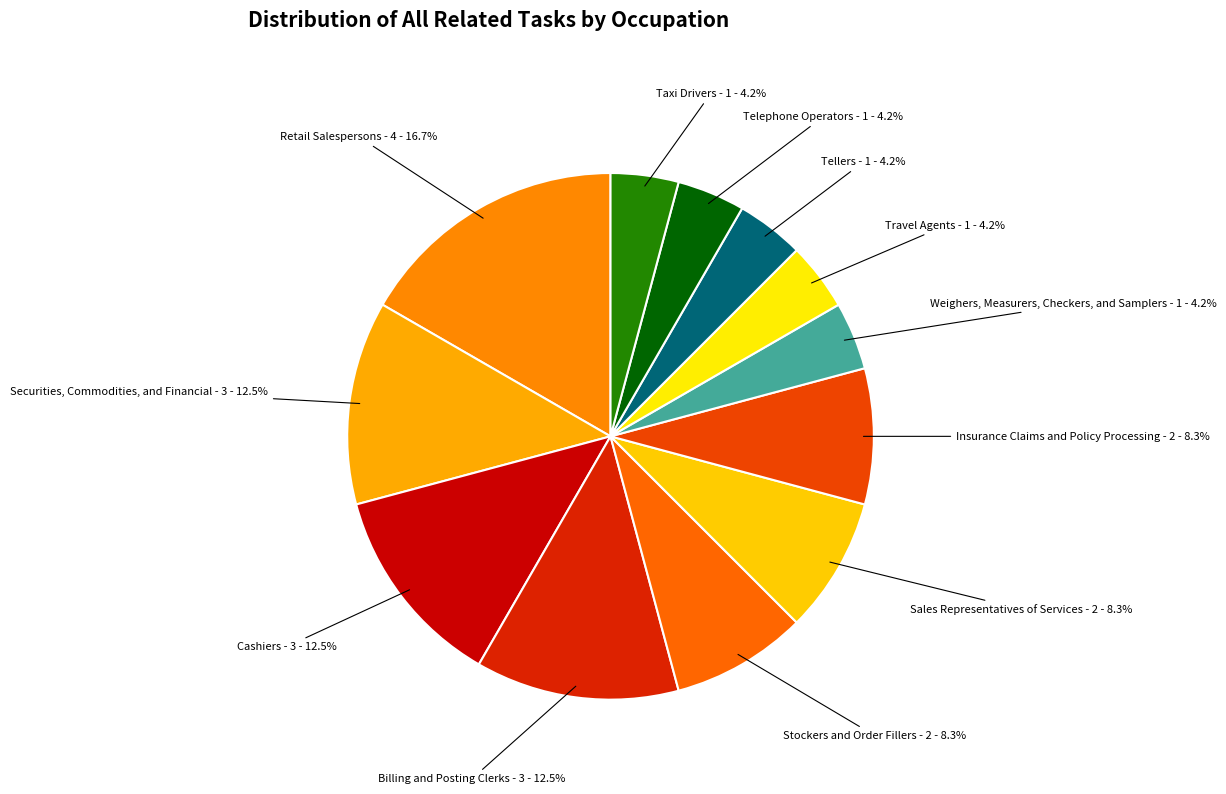

Which category has the biggest portion of the pie?

Retail Salespersons